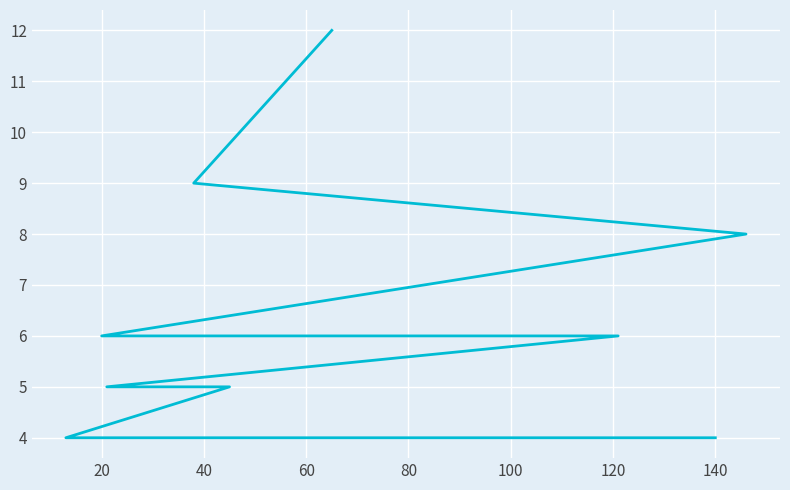

How many data points are above 4?

9